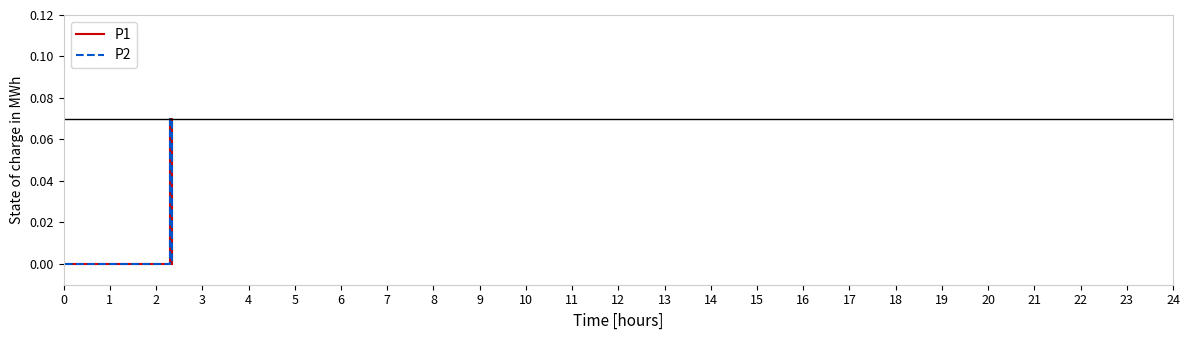

Does the chart display data point markers on the line(s)?

No